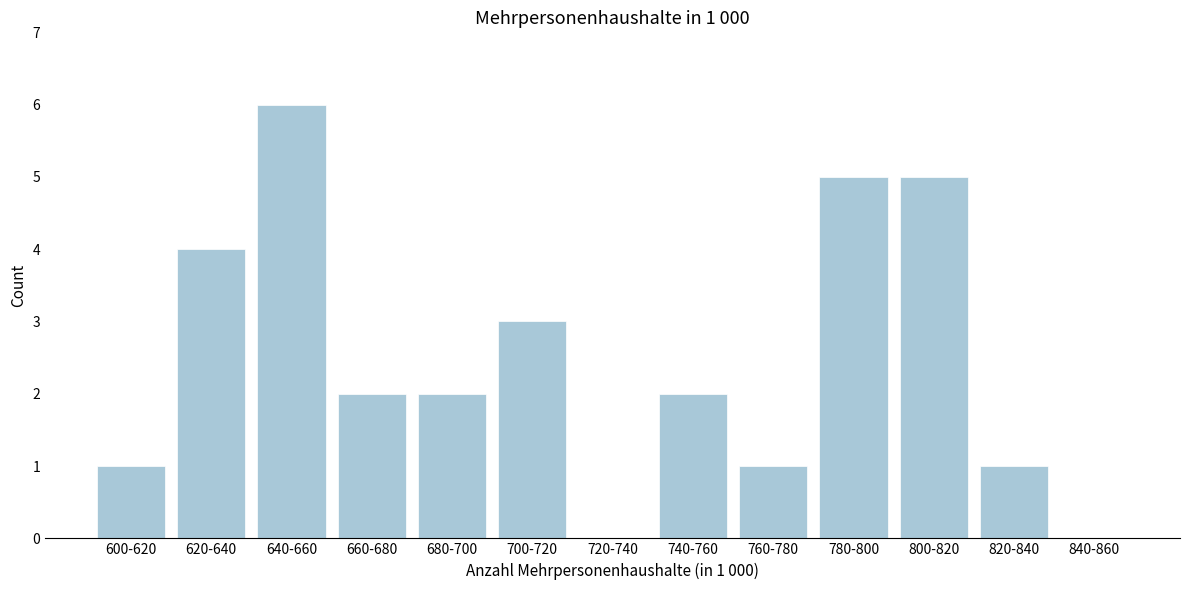

Reading left to right, list all the values displayed in this chart.

600-620=1	620-640=4	640-660=6	660-680=2	680-700=2	700-720=3	720-740=0	740-760=2	760-780=1	780-800=5	800-820=5	820-840=1	840-860=0